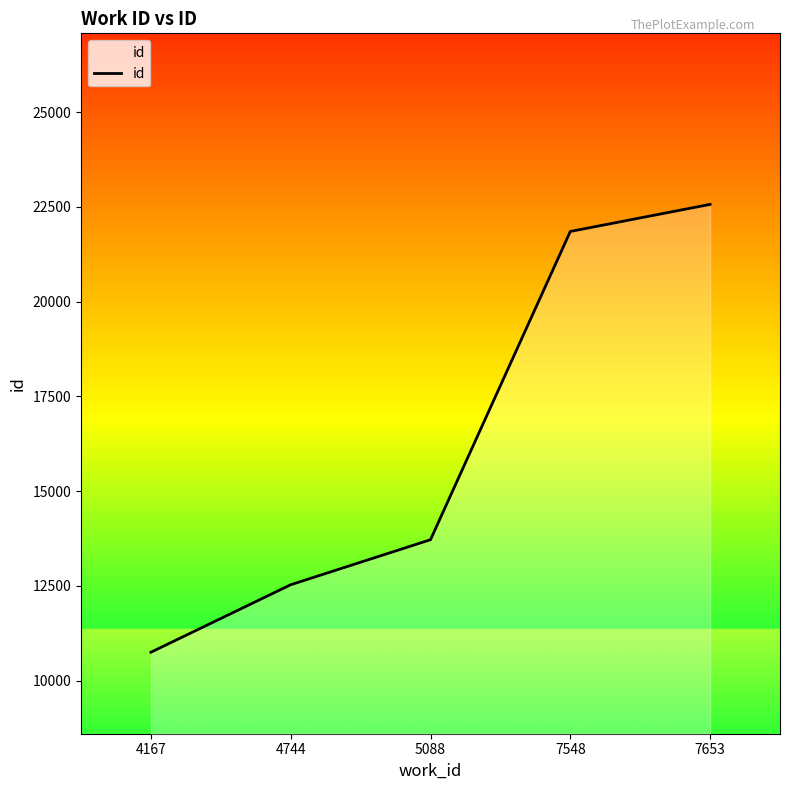

Does the chart have visible grid lines?

No